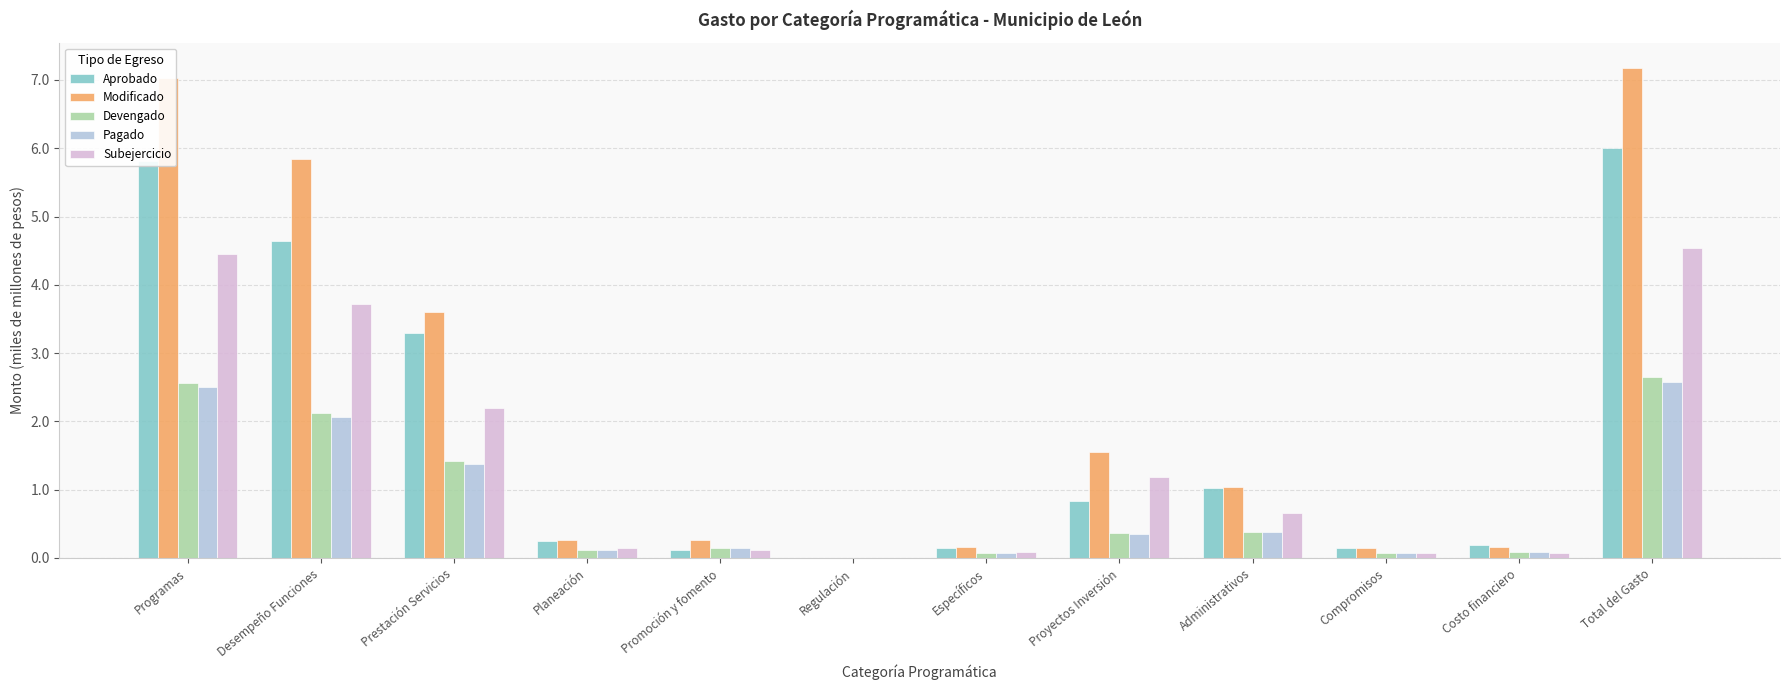

Are the bars horizontal?

No